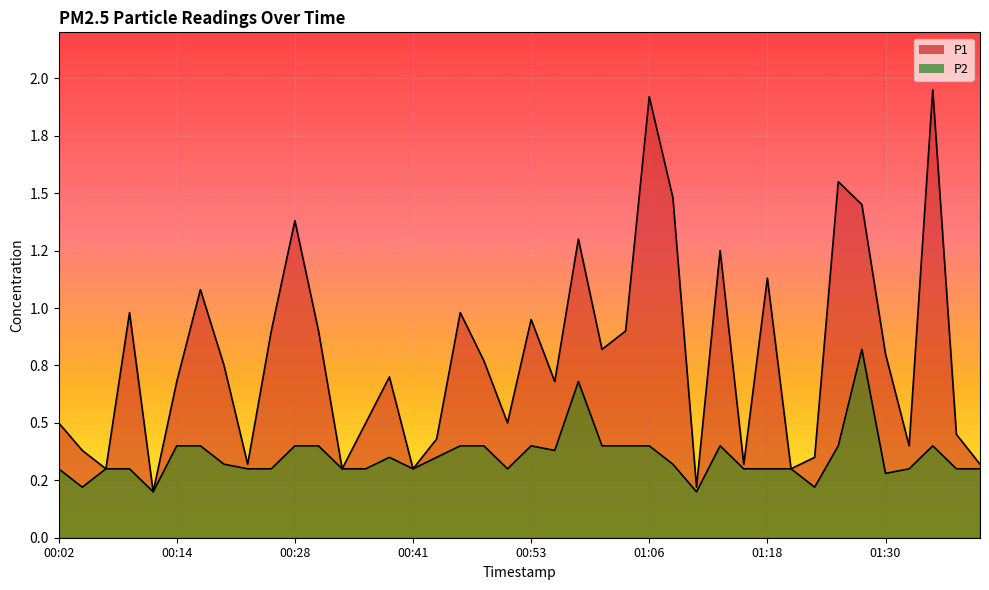

Reading left to right, extract all data points from this chart.

P1: 00:02=0.5	00:04=0.4	00:06=0.3	00:09=1.0	00:11=0.2	00:14=0.7	00:17=1.1	00:19=0.8	00:22=0.3	00:25=0.9	00:28=1.4	00:31=0.9	00:33=0.3	00:36=0.5	00:38=0.7	00:41=0.3	00:43=0.4	00:46=1.0	00:48=0.8	00:51=0.5	00:53=0.9	00:56=0.7	00:58=1.3	01:01=0.8	01:03=0.9	01:06=1.9	01:08=1.5	01:11=0.2	01:13=1.2	01:16=0.3	01:18=1.1	01:20=0.3	01:23=0.3	01:25=1.6	01:28=1.4	01:30=0.8	01:33=0.4	01:35=1.9	01:37=0.5	01:40=0.3
P2: 00:02=0.3	00:04=0.2	00:06=0.3	00:09=0.3	00:11=0.2	00:14=0.4	00:17=0.4	00:19=0.3	00:22=0.3	00:25=0.3	00:28=0.4	00:31=0.4	00:33=0.3	00:36=0.3	00:38=0.3	00:41=0.3	00:43=0.3	00:46=0.4	00:48=0.4	00:51=0.3	00:53=0.4	00:56=0.4	00:58=0.7	01:01=0.4	01:03=0.4	01:06=0.4	01:08=0.3	01:11=0.2	01:13=0.4	01:16=0.3	01:18=0.3	01:20=0.3	01:23=0.2	01:25=0.4	01:28=0.8	01:30=0.3	01:33=0.3	01:35=0.4	01:37=0.3	01:40=0.3